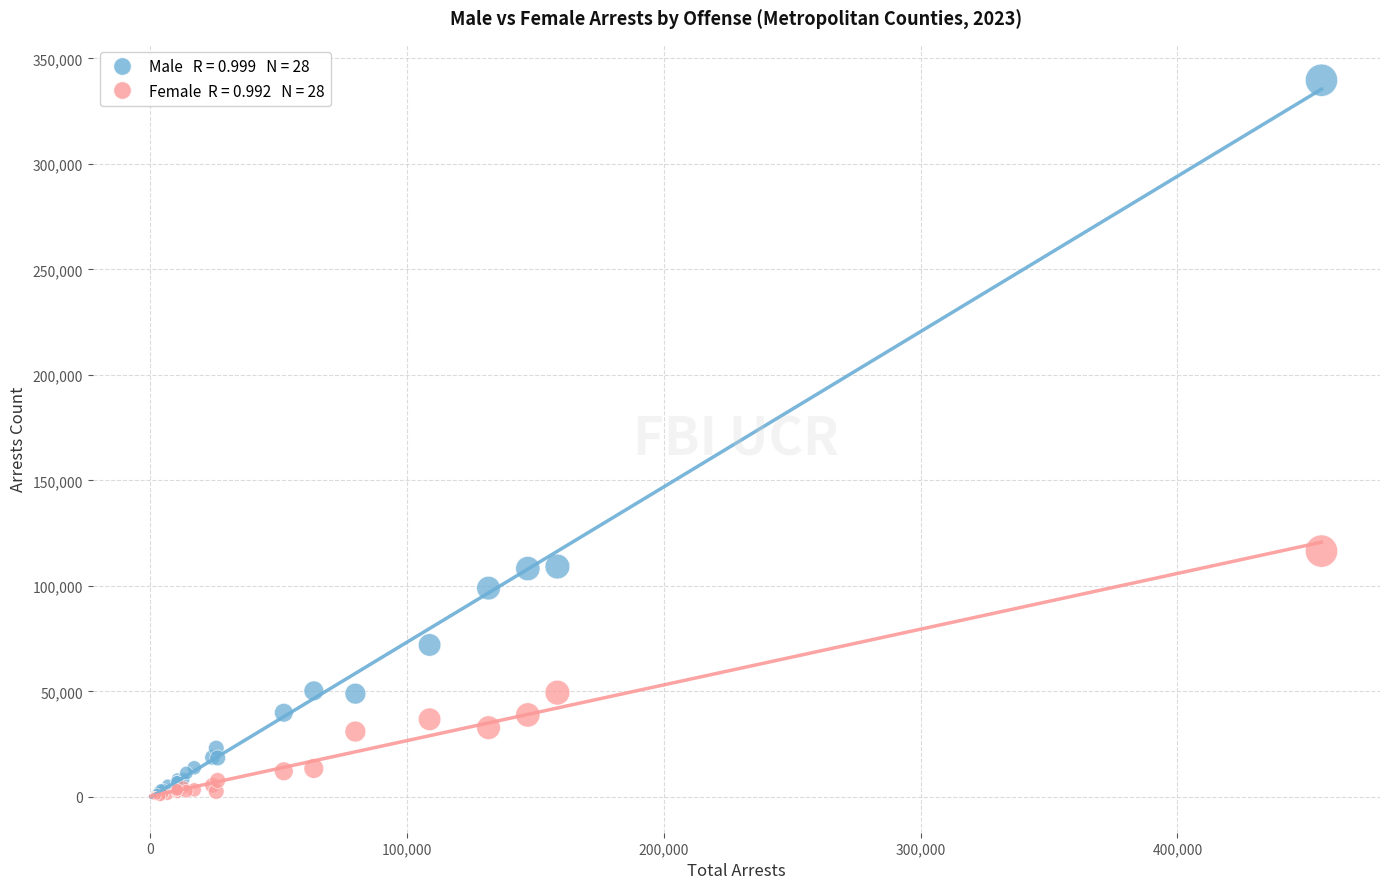

Across all series, what Y value is closest to 169869?

116473